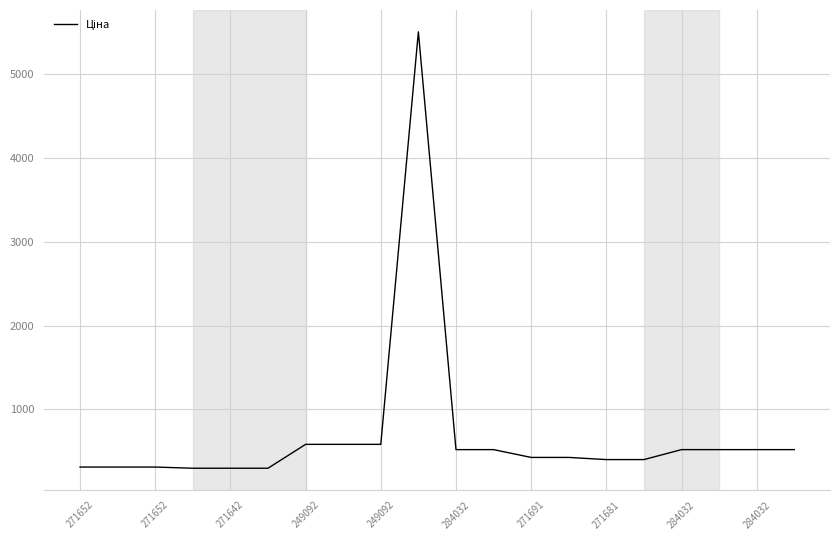

What is the greatest value displayed?

5497.3